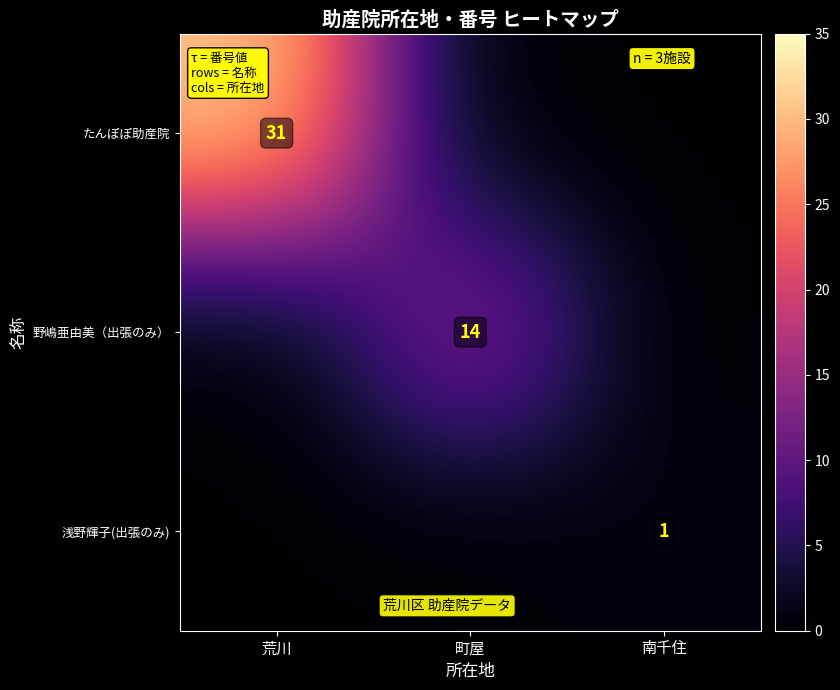

What is the spread (max minus min) of values at 町屋?

14